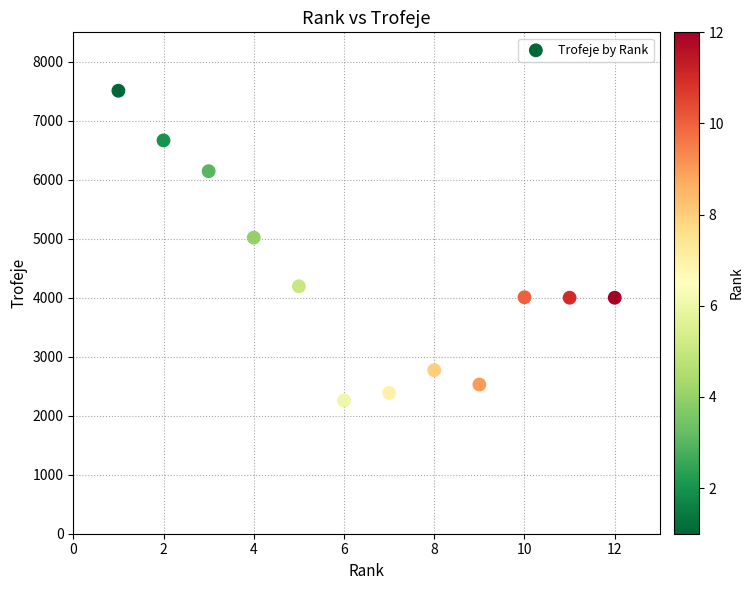

What Y value in the scatter plot is closest to 4884?

5020